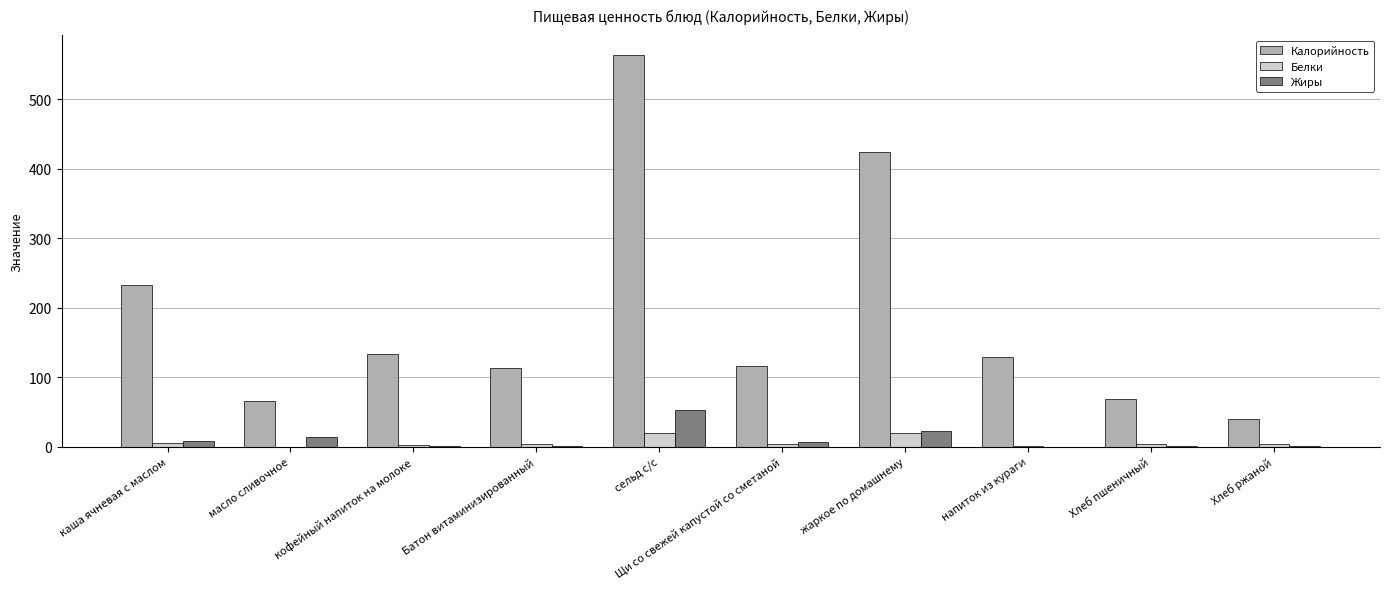

What is the sum of all Калорийность values?

1887.7